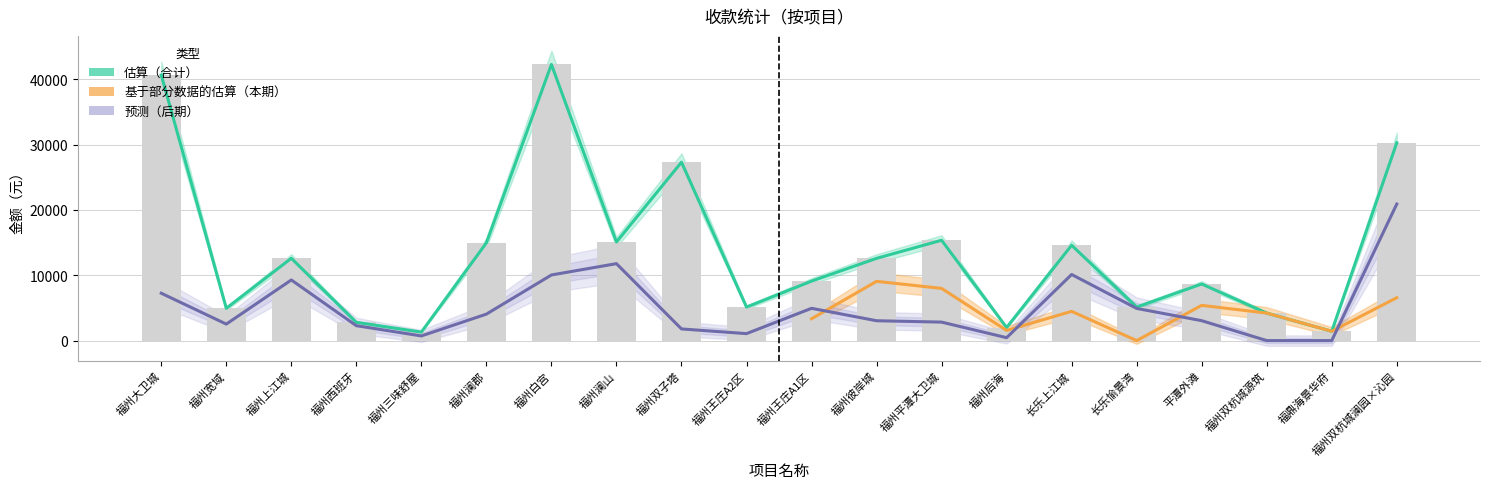

The 税额合计 series shows 2889.2 at 福州王庄A2区. True or false?

False